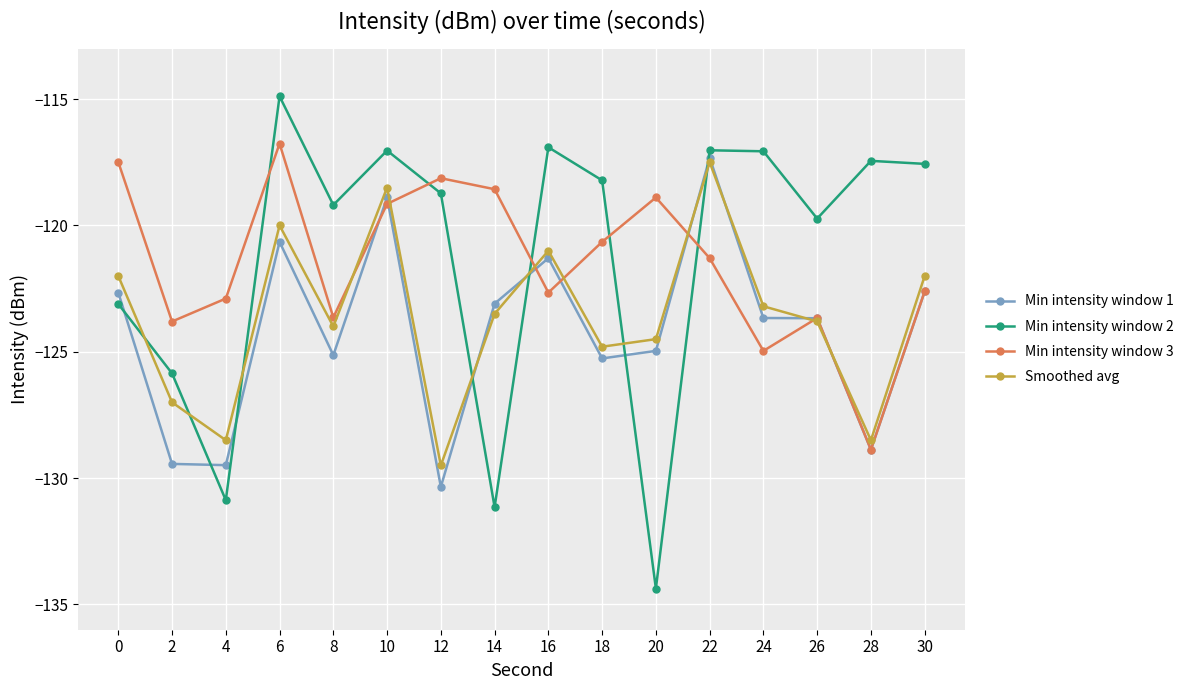

What are all the series names shown in the legend?

Min intensity window 1, Min intensity window 2, Min intensity window 3, Smoothed avg